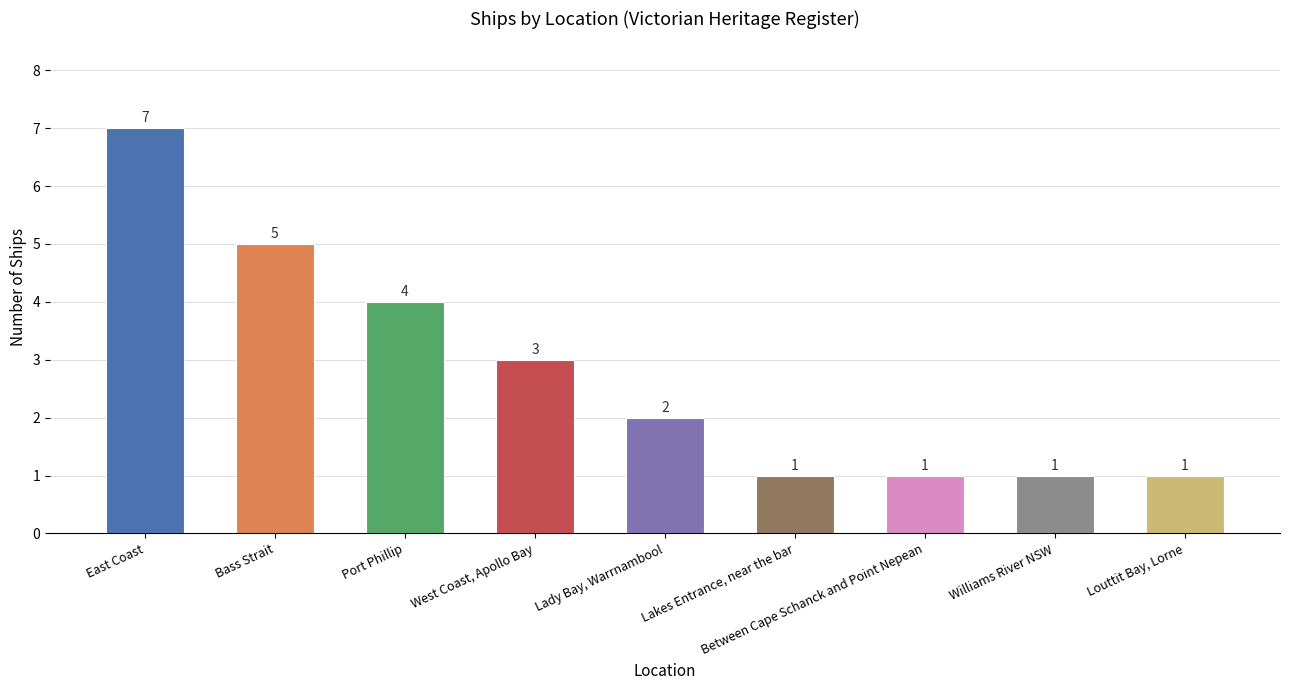

At which label is the value closest to 4?

Port Phillip